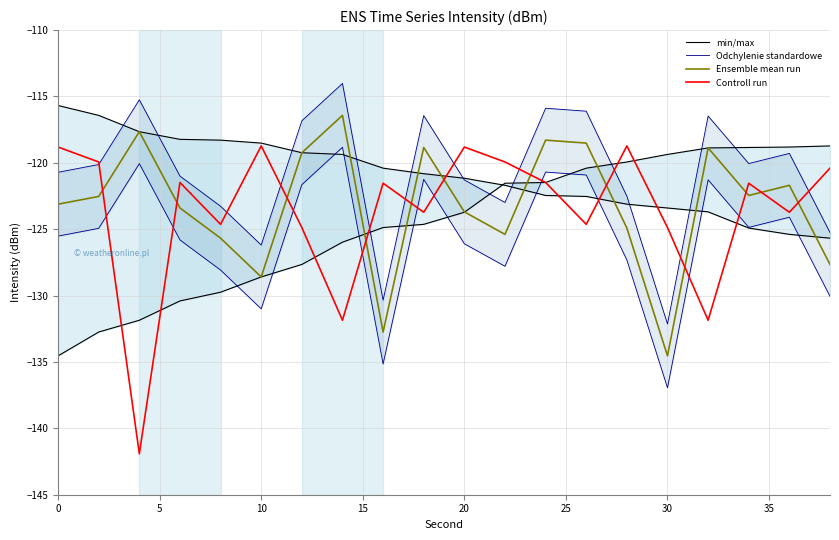

Does the chart have visible grid lines?

Yes